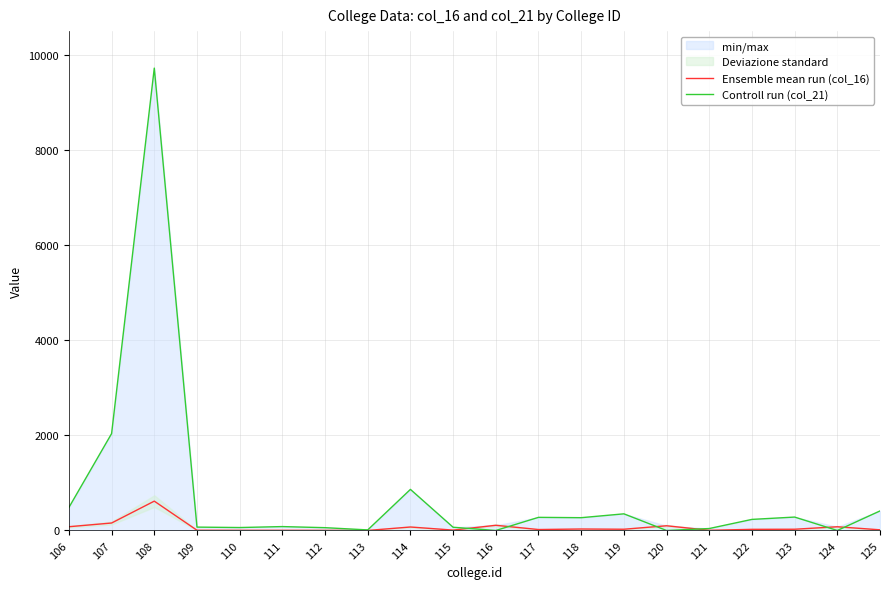

Reading right to left, what are all the values shown in this chart?

Ensemble mean run (col_16): 14	78	26	24	4	99	26	31	20	109	8	73	1	3	4	4	5	617	157	79
Controll run (col_21): 411	0	282	233	41	0	350	269	276	0	68	864	12	59	82	62	71	9722	2037	484